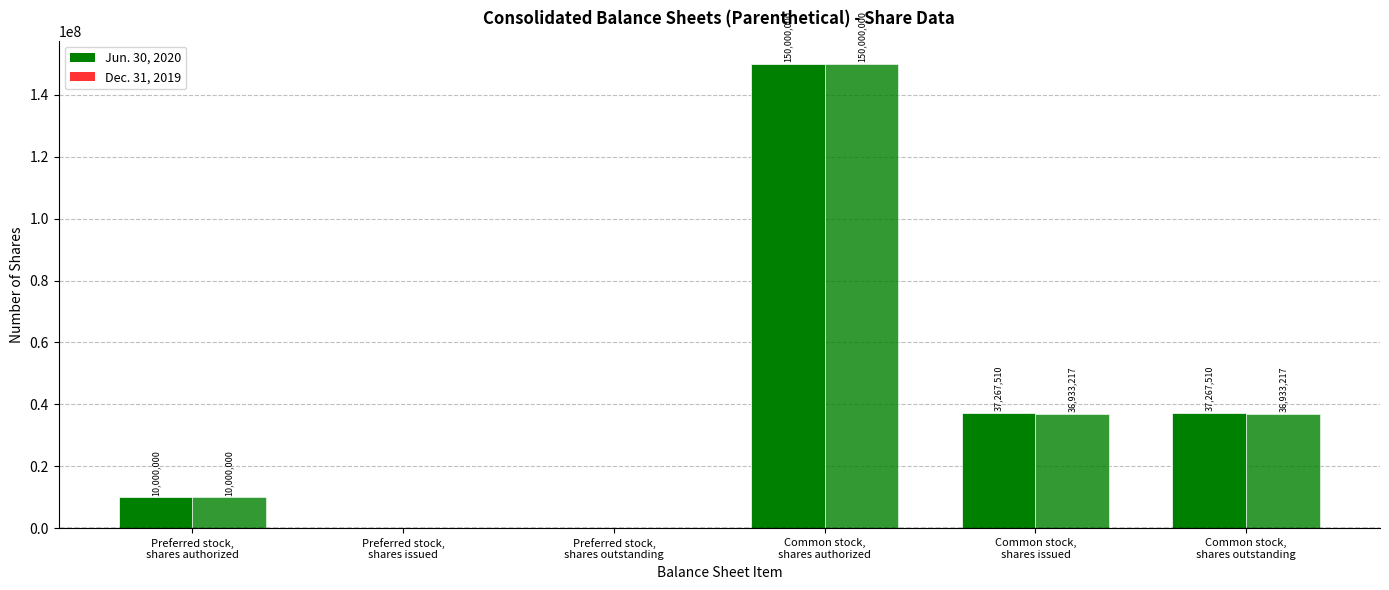

At which label is Dec. 31, 2019 closest to 75000000?

Common stock,
shares issued